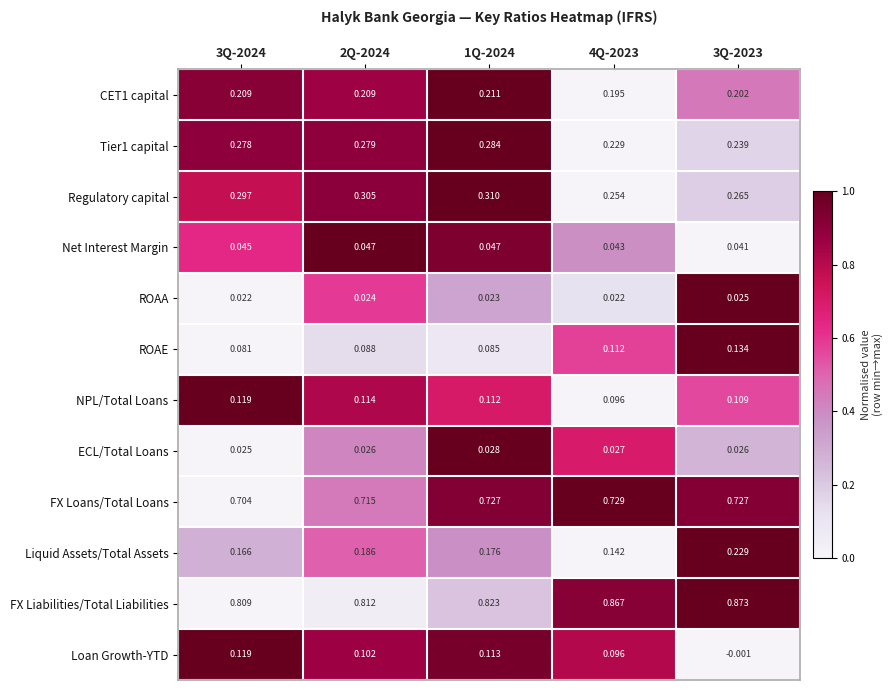

At how many categories does at least one series exceed 0?

5